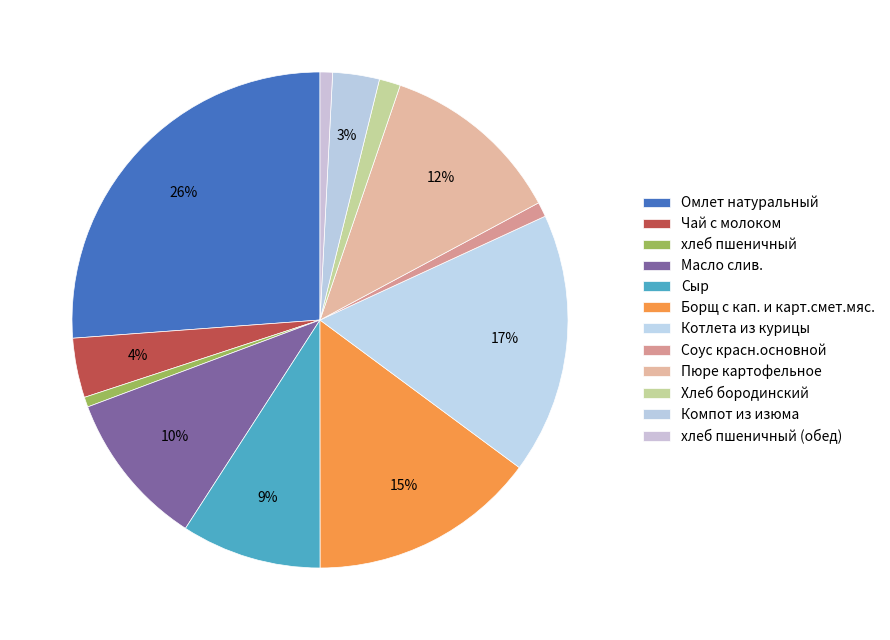

Does any single category account for the majority?

No